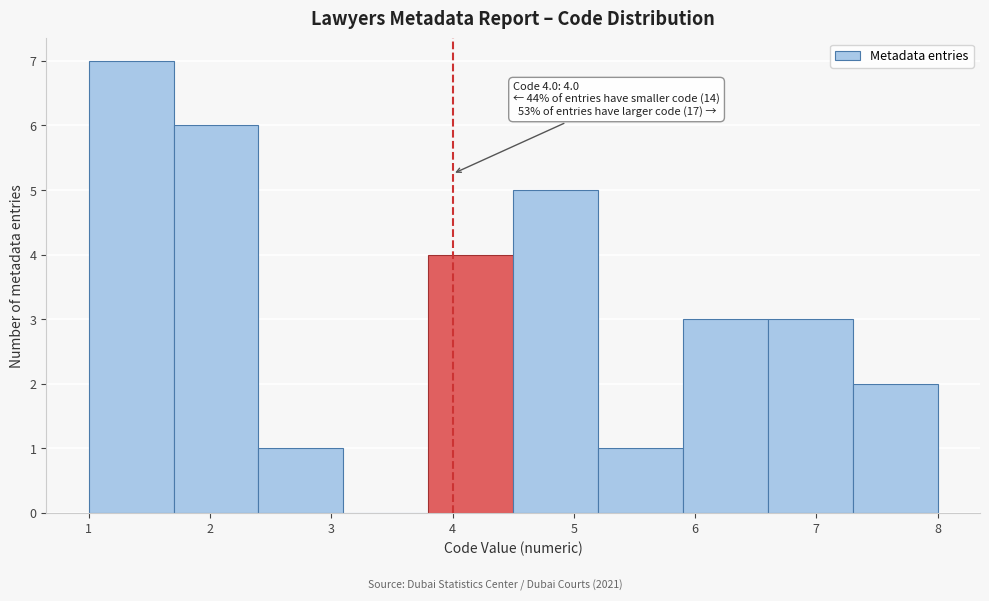

Which range on the x-axis has the tallest bar?

1.0 to 1.7